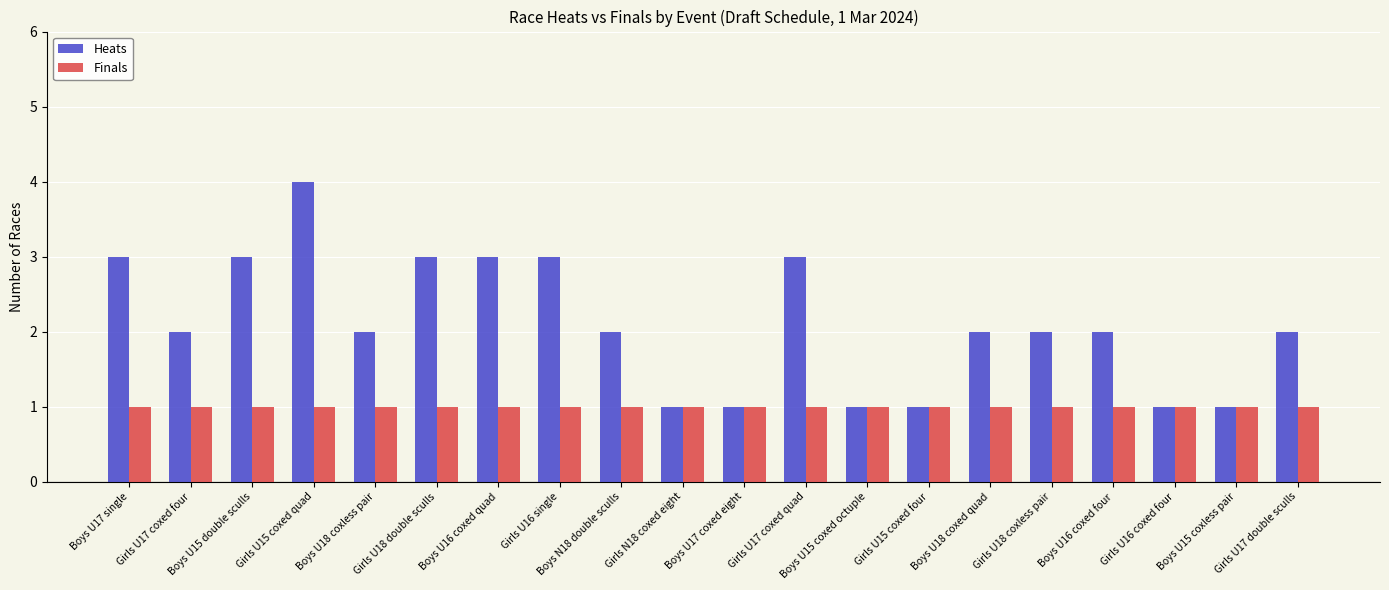

True or false: Finals has a value of 2 at Boys U16 coxed quad.

False